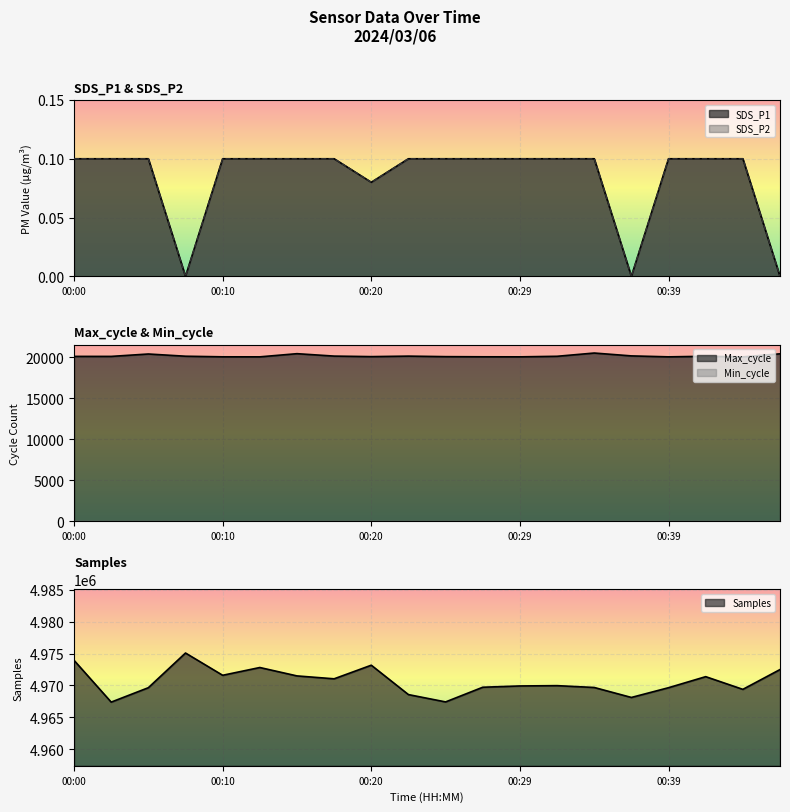

The Max_cycle series shows 20030.0 at 00:12. True or false?

True